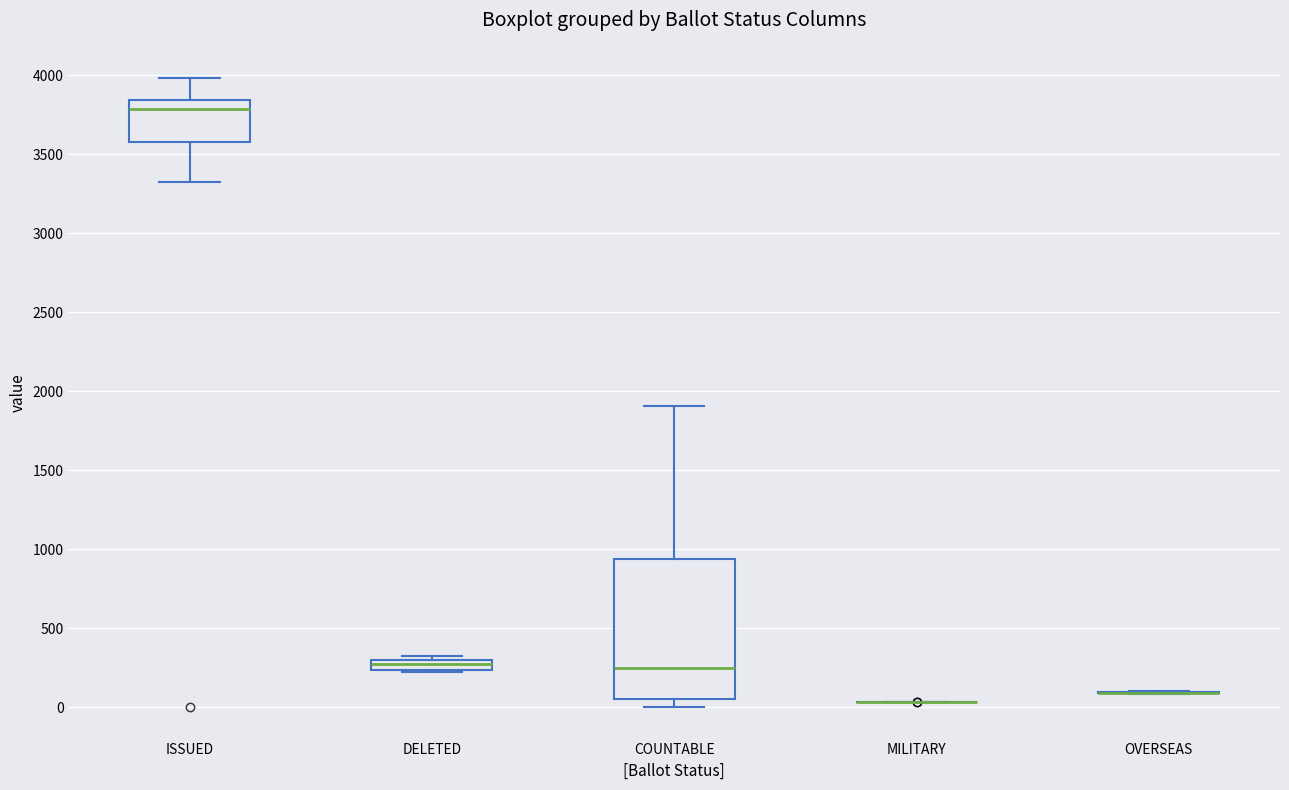

Comparing the boxes themselves (not the whiskers), which one is the tallest?

COUNTABLE